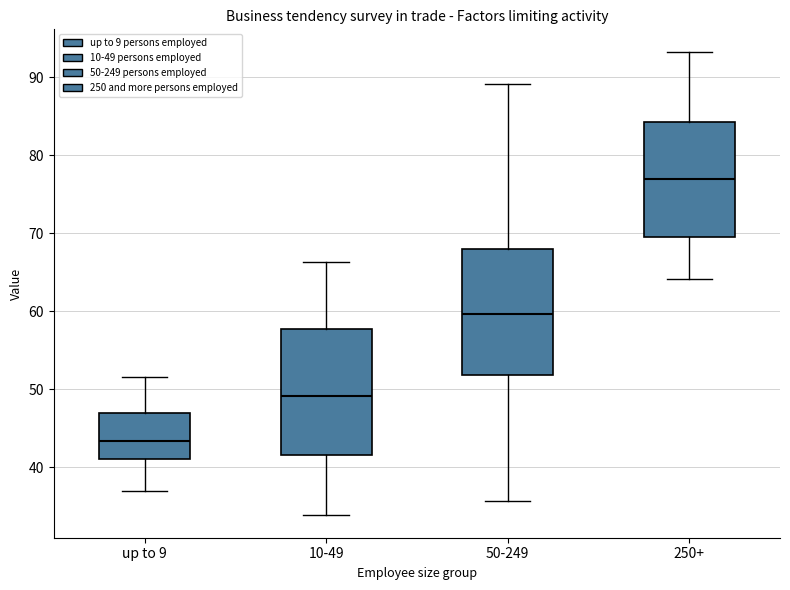

Reading left to right, read every box against the y-axis: the position of its median line, the range the box covers, and the ends of its whiskers. The values are not printed on the chart, so give them approximately, as read against the axis.

up to 9: median 43, box 41 to 47, whiskers 37 to 52
10-49: median 49, box 42 to 58, whiskers 34 to 66
50-249: median 60, box 52 to 68, whiskers 36 to 89
250+: median 77, box 69 to 84, whiskers 64 to 93